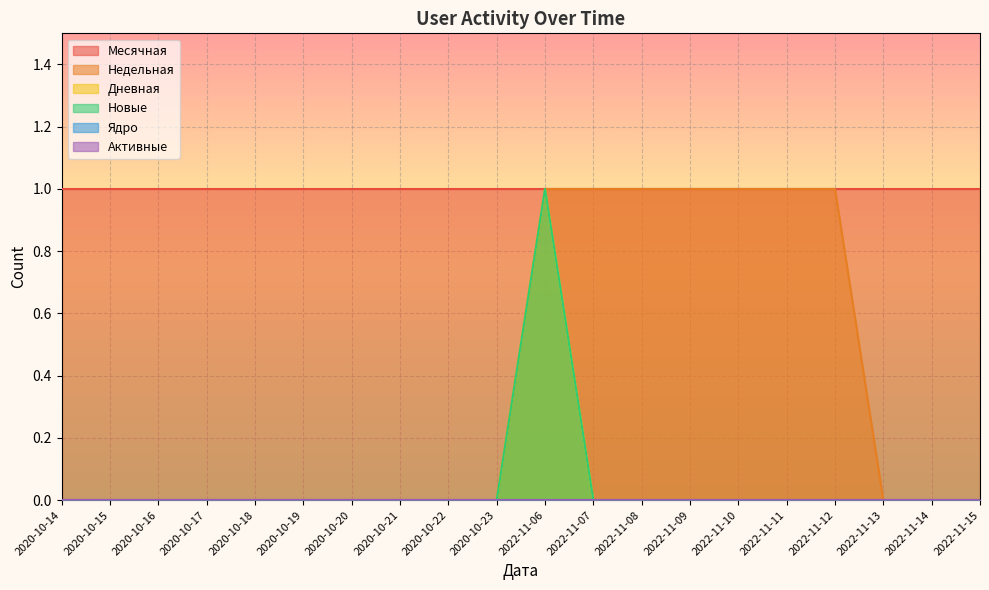

How many categories are shown in the chart?

20